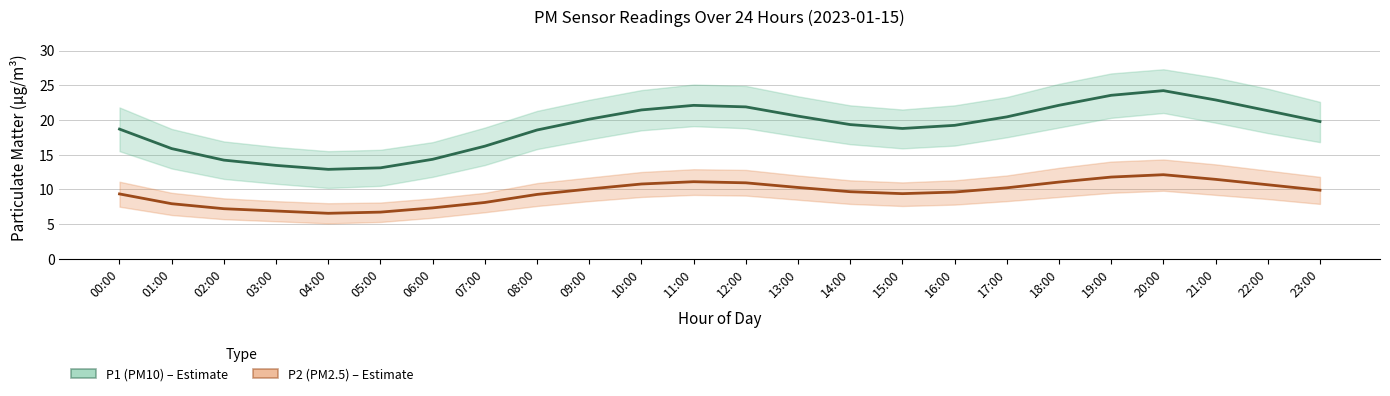

What is the value of the P2 (PM2.5) point at the 4th from the left?

6.9